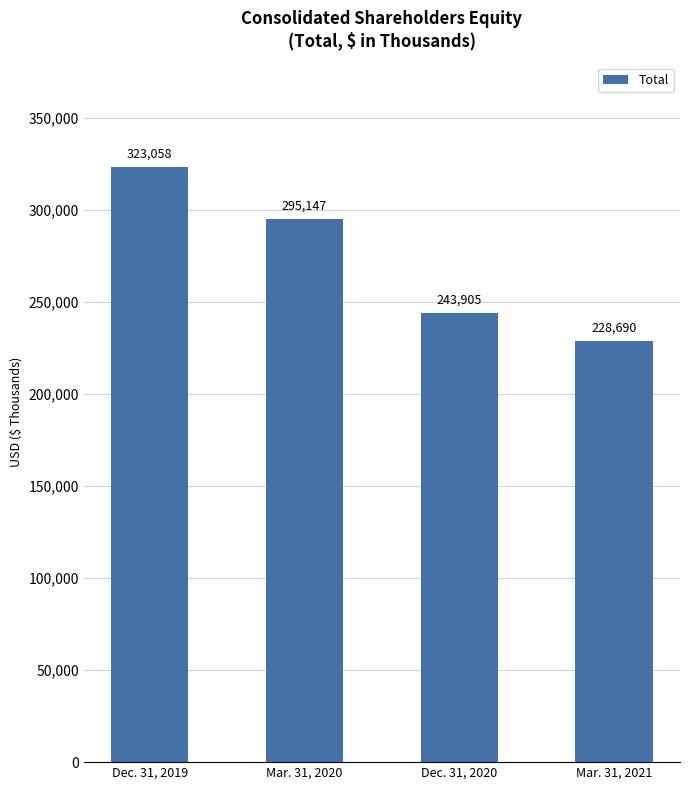

What is the label of the 2nd bar from the left?

Mar. 31, 2020